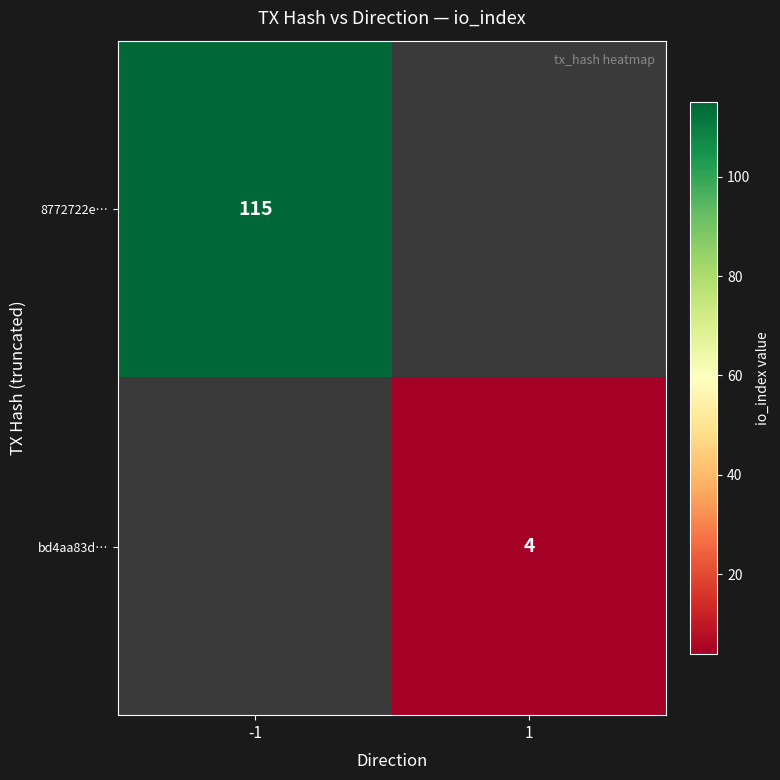

The value of 8772722e… at -1 is 176. True or false?

False